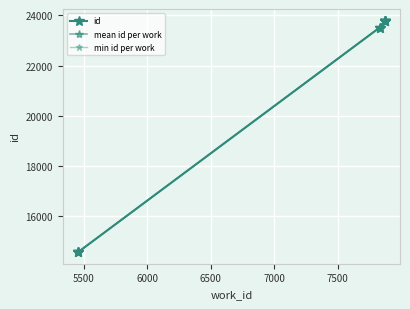

Reading right to left, what are all the values shown in this chart?

23792	23791	23790	23789	23788	23513	23512	14584	14583	14582